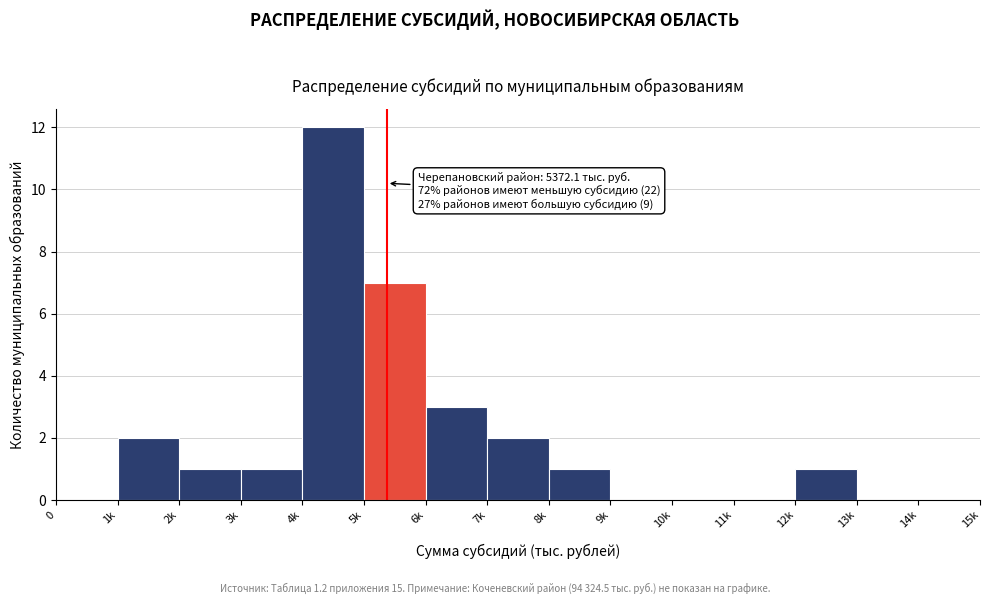

Reading left to right, list all the values displayed in this chart.

0=0	1k=2	2k=1	3k=1	4k=12	5k=7	6k=3	7k=2	8k=1	9k=0	10k=0	11k=0	12k=1	13k=0	14k=0